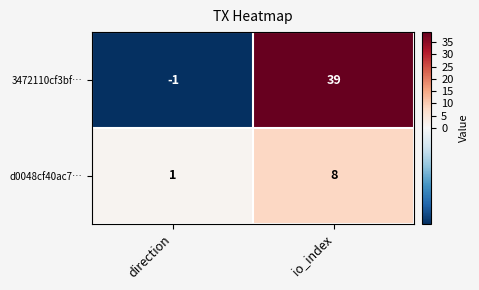

What is the average value of the 3472110cf3bf… series?

19